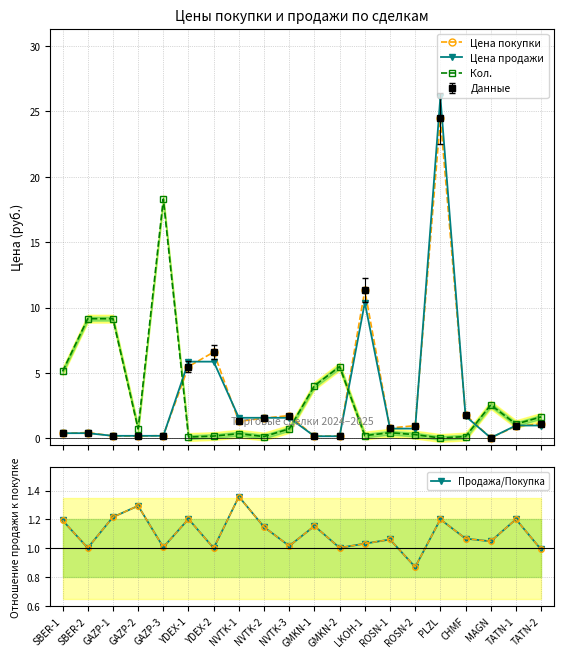

Reading left to right, transcribe all the data shown in this chart.

Цена покупки: 0.4	0.5	0.2	0.2	0.2	5.5	6.6	1.3	1.6	1.8	0.2	0.2	11.3	0.8	1.0	24.5	1.8	0.1	0.9	1.1
Цена продажи: 0.4	0.4	0.2	0.2	0.2	5.9	5.9	1.6	1.6	1.6	0.2	0.2	10.4	0.8	0.8	26.1	1.7	0.0	1.0	1.0
Кол.: 5.1	9.2	9.2	0.7	18.3	0.1	0.2	0.4	0.1	0.7	4.0	5.5	0.2	0.4	0.3	0.0	0.1	2.6	1.1	1.6
Продажа/Покупка: 1.2	1.0	1.2	1.3	1.0	1.2	1.0	1.4	1.1	1.0	1.2	1.0	1.0	1.1	0.9	1.2	1.1	1.0	1.2	1.0